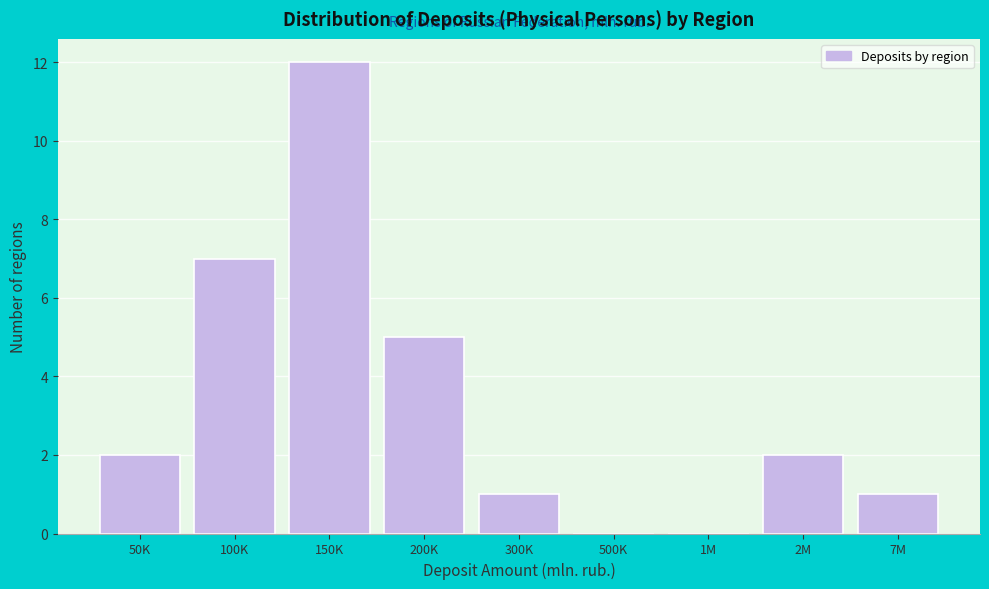

Reading left to right, list all the values displayed in this chart.

50K=2	100K=7	150K=12	200K=5	300K=1	500K=0	1M=0	2M=2	7M=1